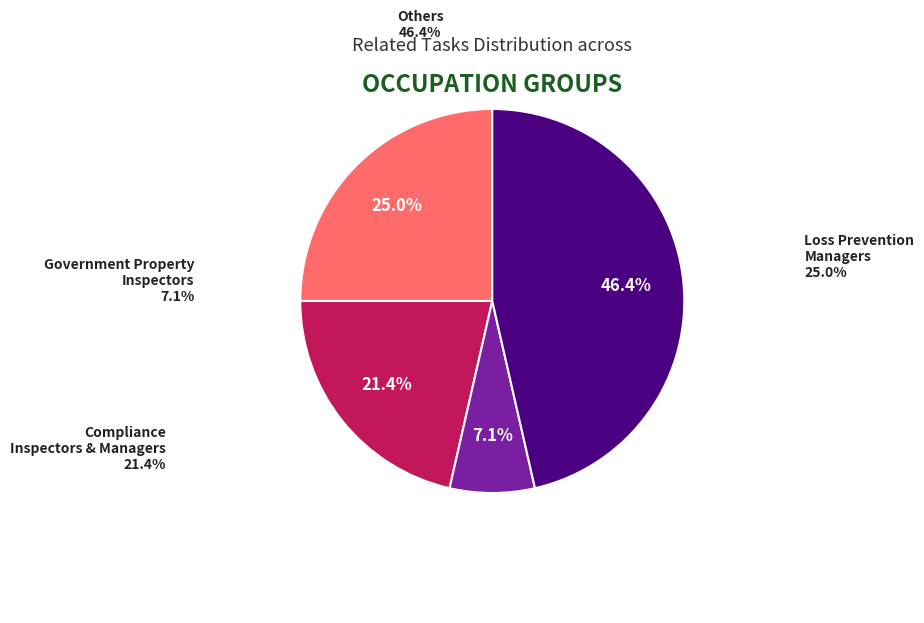

Is there any slice that represents more than half of the pie?

No